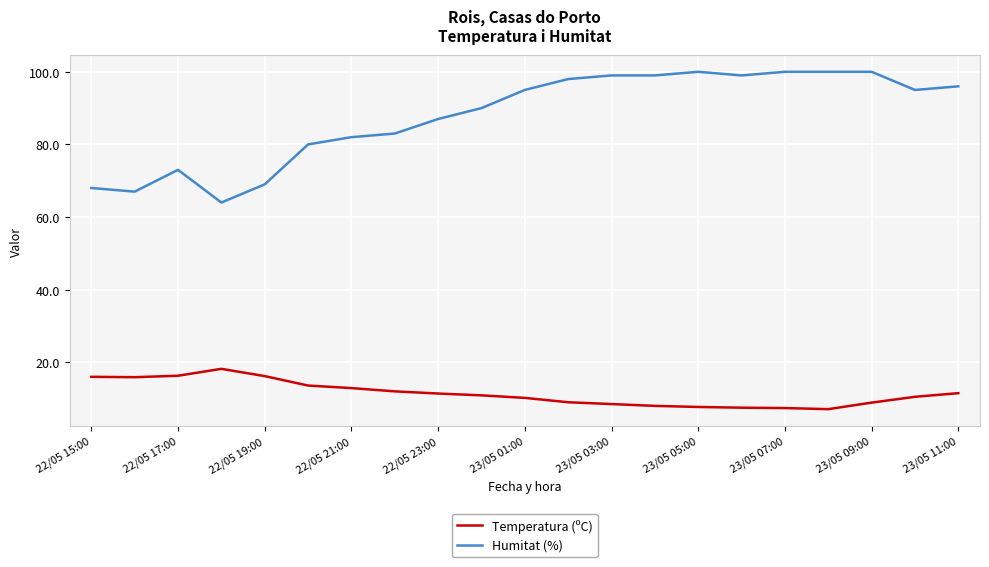

Rank the series by their average value, from highest to lowest.

Humitat (%), Temperatura (ºC)